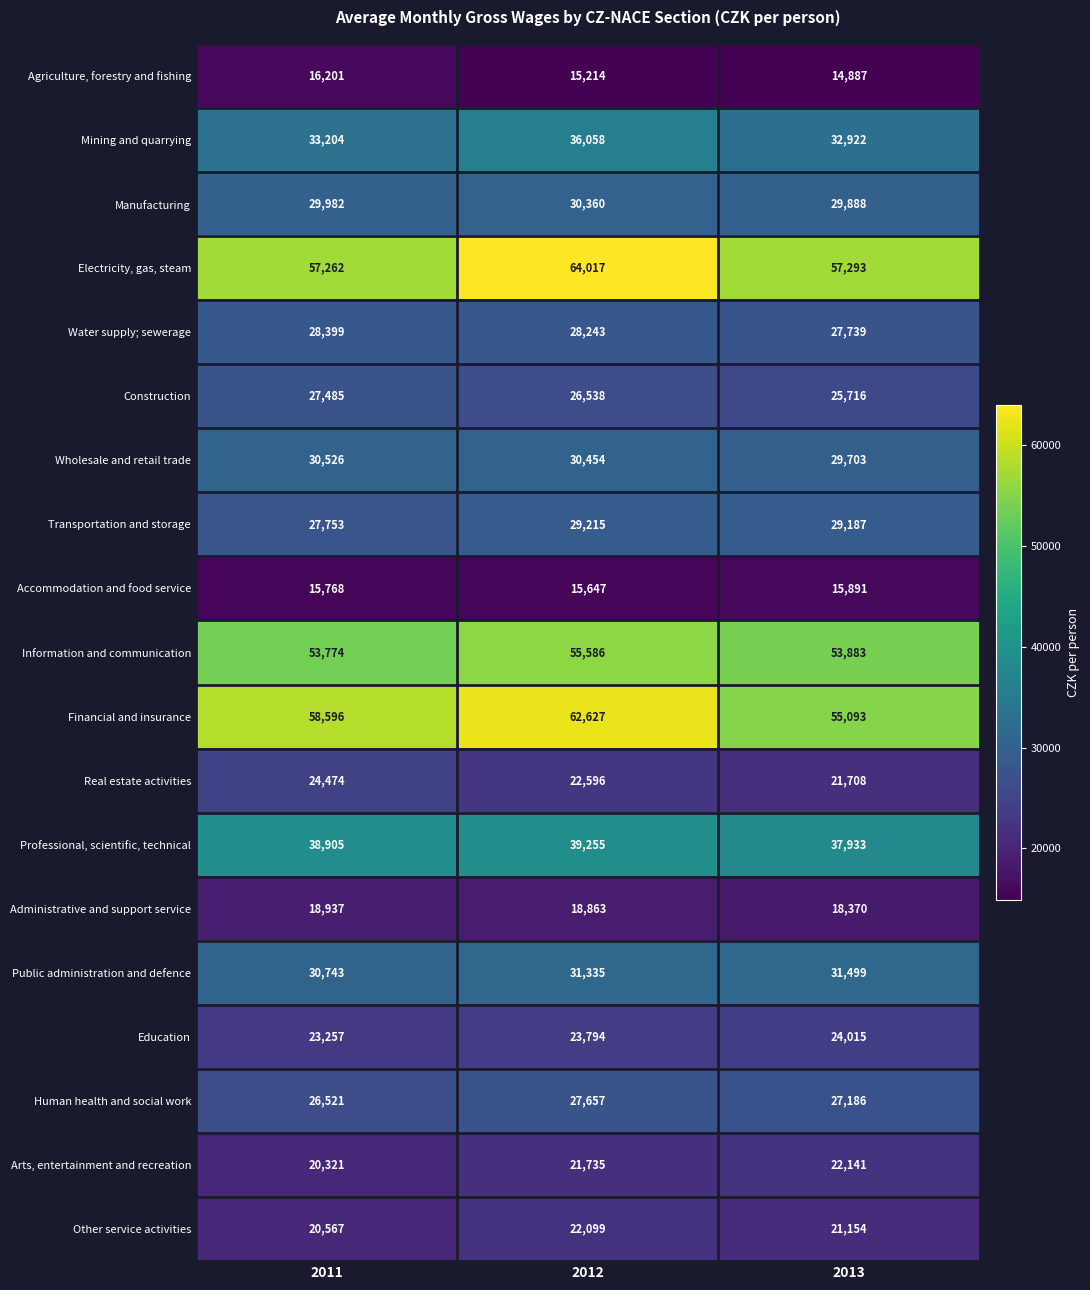

At which category is the sum across all series the highest?

2012